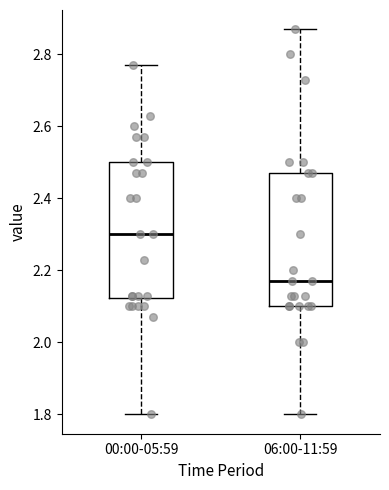

Reading left to right, read every box against the y-axis: the position of its median line, the range the box covers, and the ends of its whiskers. The values are not printed on the chart, so give them approximately, as read against the axis.

00:00-05:59: median 2.30, box 2.12 to 2.50, whiskers 1.80 to 2.78
06:00-11:59: median 2.18, box 2.10 to 2.48, whiskers 1.80 to 2.88